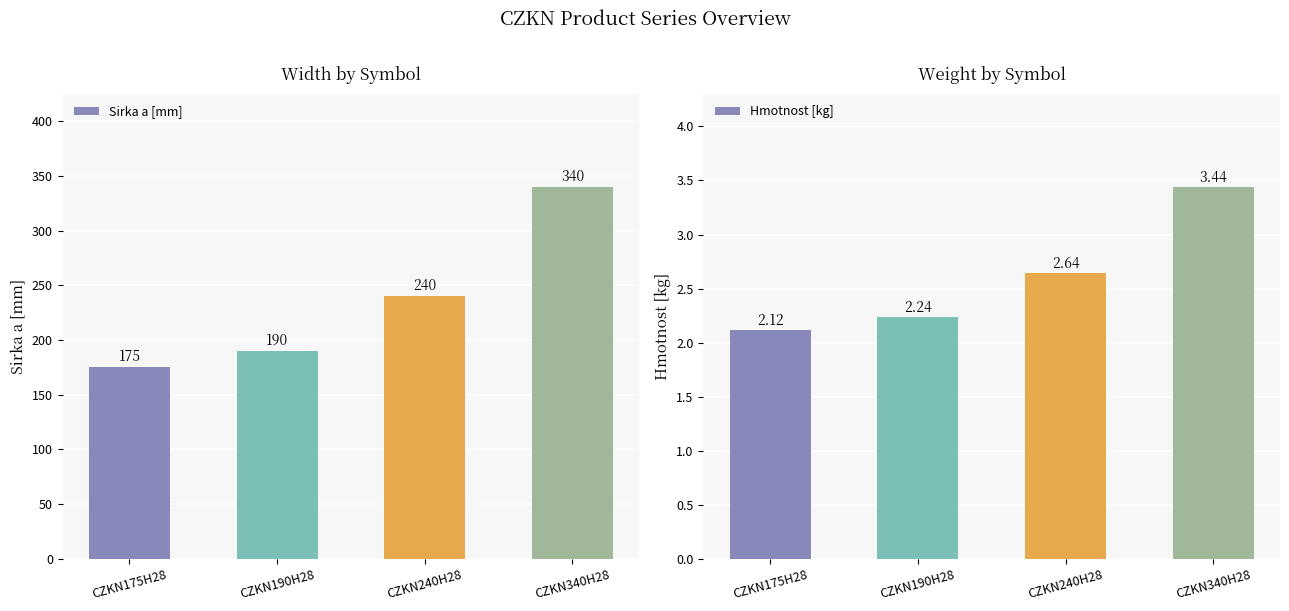

What are all the series names shown in the legend?

Sirka a [mm], Hmotnost [kg]